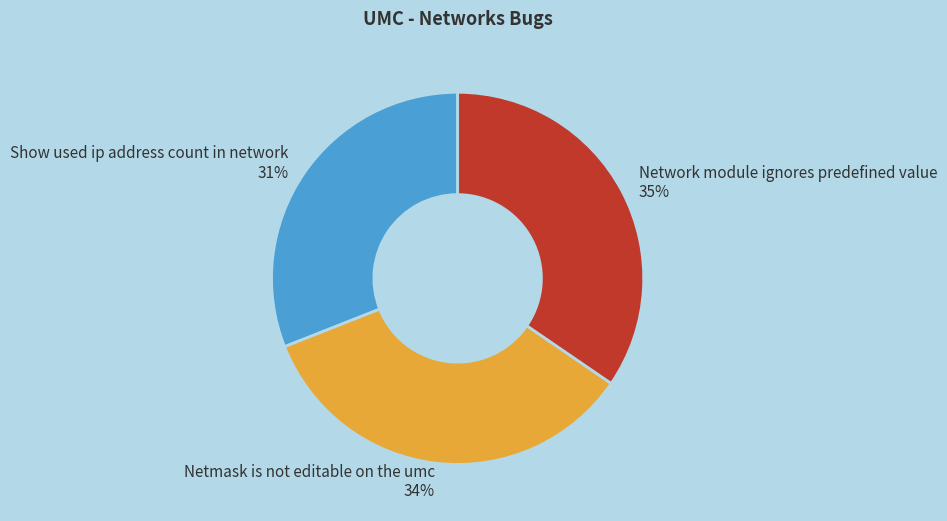

Approximately how many times larger is the value at Netmask is not editable on the umc compared to Network module ignores predefined value?

1.0